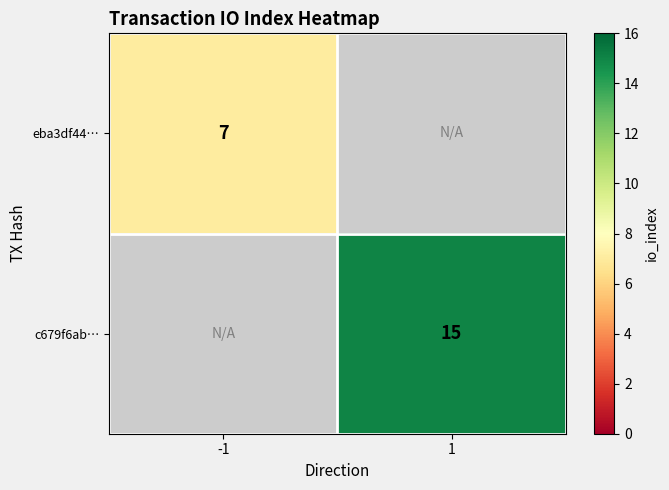

The eba3df44… series shows 9 at -1. True or false?

False